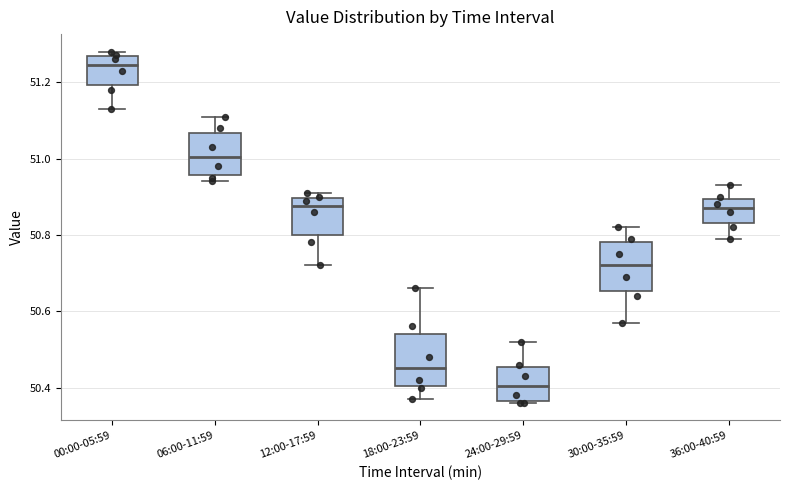

Where does the median line of the box for 36:00-40:59 sit on the y-axis? The values are not printed on the chart, so give them approximately, as read against the axis.

50.88